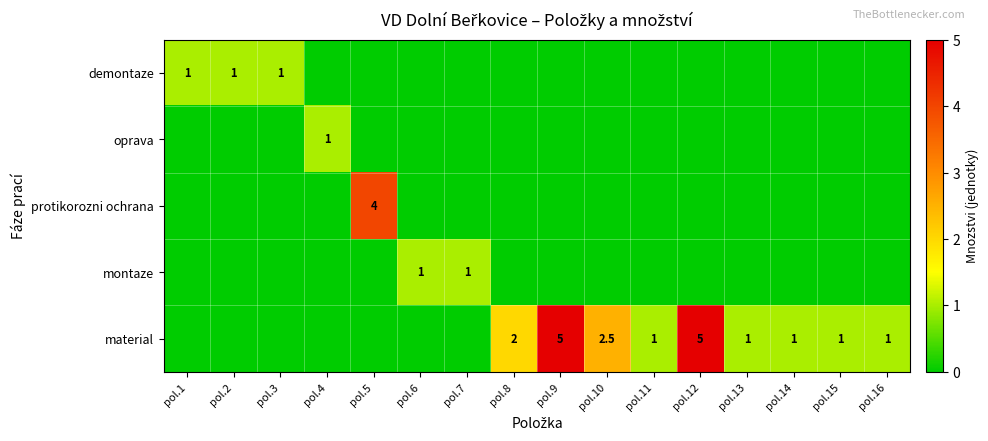

How many positive values does the montaze series have?

2